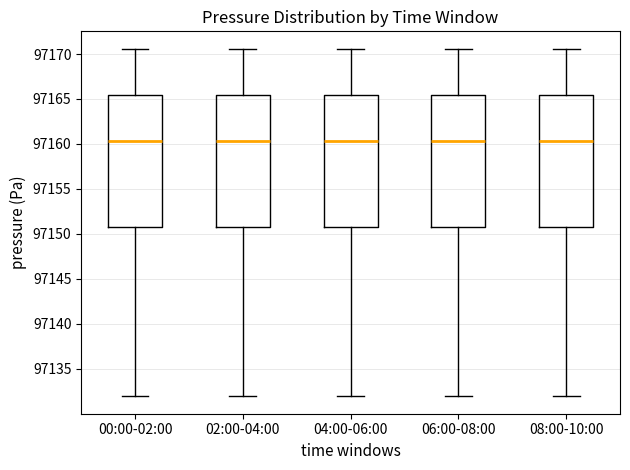

Reading left to right, transcribe this box plot: for each box, give where its median line is, the range the box spans, and where its two whiskers end, as read against the y-axis. The values are not printed on the chart, so give them approximately, as read against the axis.

00:00-02:00: median 97160.5, box 97151.0 to 97165.5, whiskers 97132.0 to 97170.5
02:00-04:00: median 97160.5, box 97151.0 to 97165.5, whiskers 97132.0 to 97170.5
04:00-06:00: median 97160.5, box 97151.0 to 97165.5, whiskers 97132.0 to 97170.5
06:00-08:00: median 97160.5, box 97151.0 to 97165.5, whiskers 97132.0 to 97170.5
08:00-10:00: median 97160.5, box 97151.0 to 97165.5, whiskers 97132.0 to 97170.5